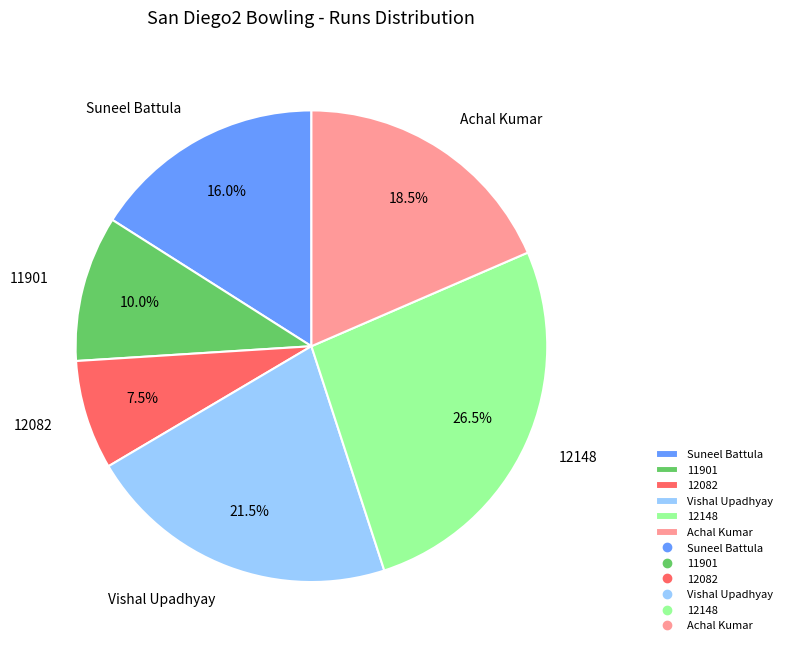

To the nearest percent, what is the difference between the largest and smallest slice percentages?

19%